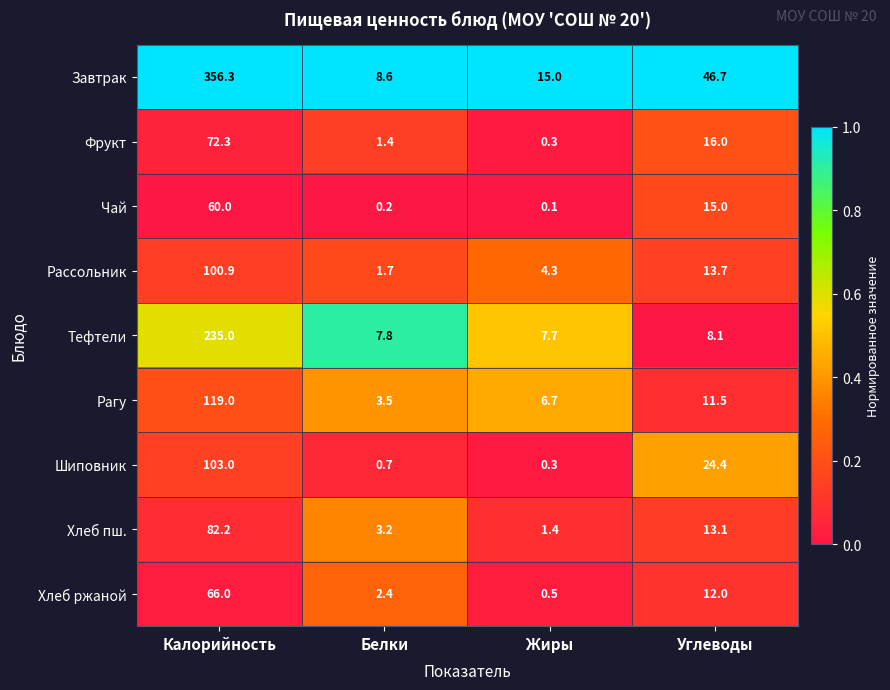

Is it true that Рагу equals 3.5 at Белки?

True